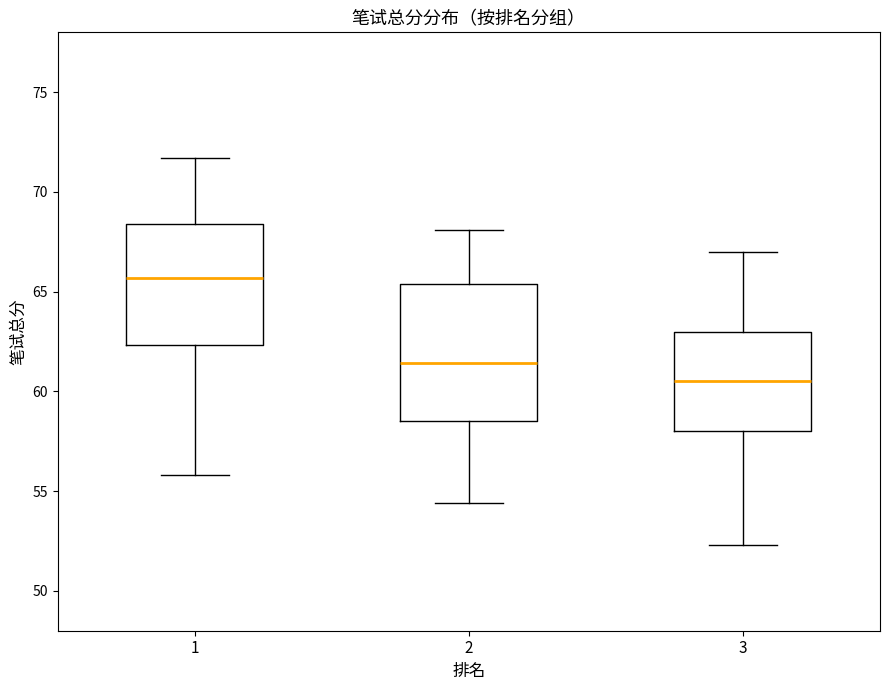

Which box has the highest median line?

1